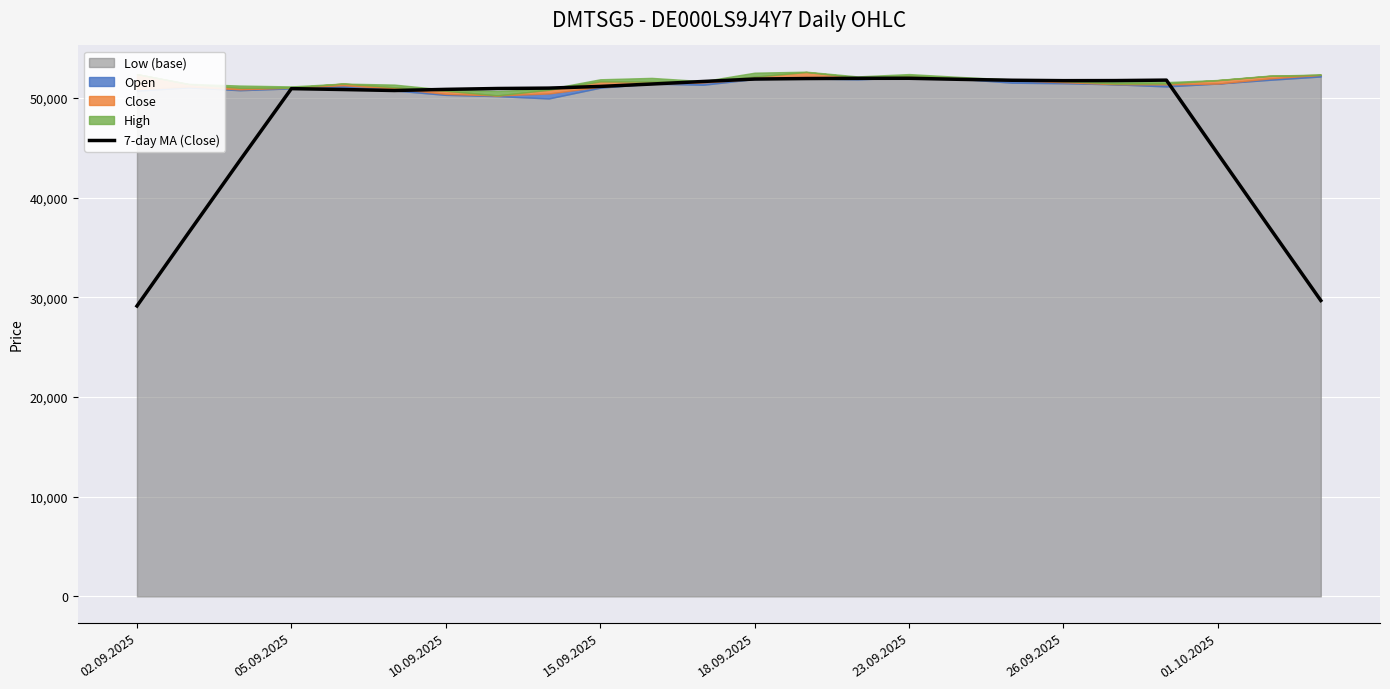

What is the smallest value displayed?

29133.7